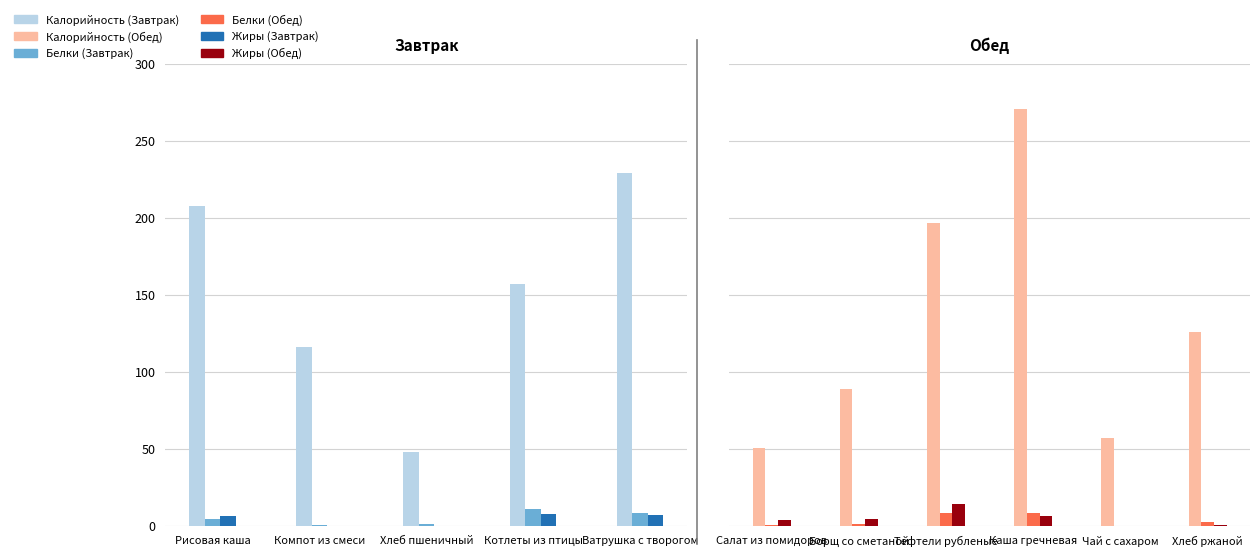

Rank the series by their maximum value, from highest to lowest.

Калорийность, Жиры, Белки